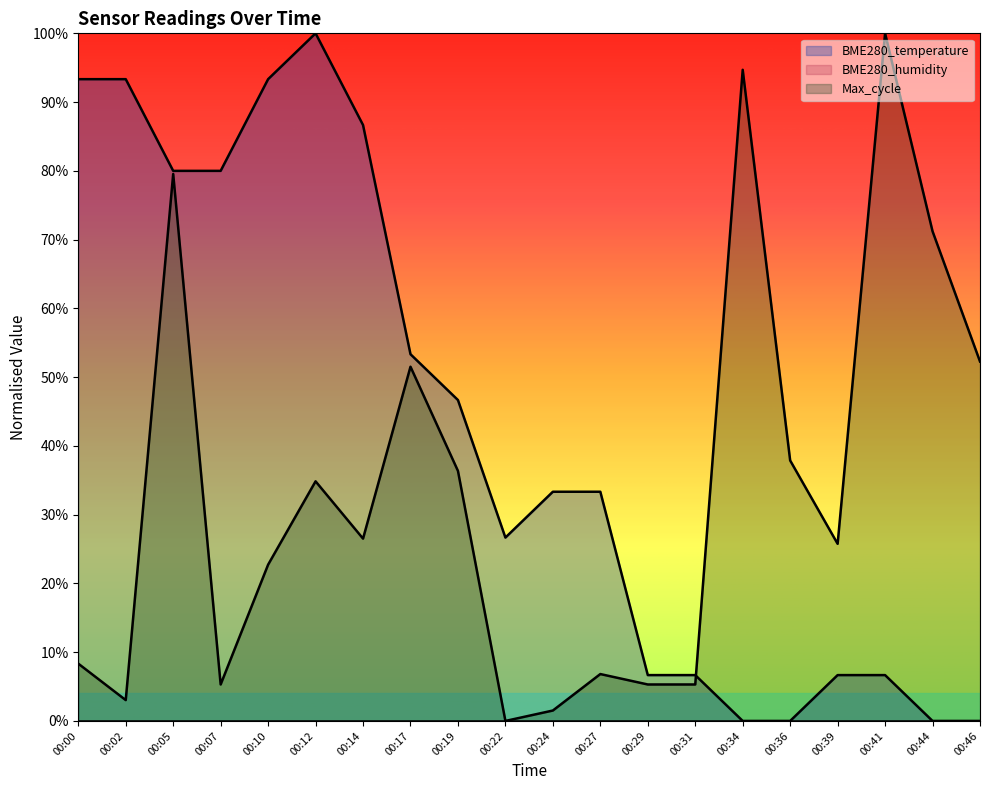

Reading left to right, list all the values displayed in this chart.

BME280_temperature: 93.3	93.3	80.0	80.0	93.3	100.0	86.7	53.3	46.7	26.7	33.3	33.3	6.7	6.7	0.0	0.0	6.7	6.7	0.0	0.0
Max_cycle: 8.3	3.0	79.5	5.3	22.7	34.8	26.5	51.5	36.4	0.0	1.5	6.8	5.3	5.3	94.7	37.9	25.8	100.0	71.2	52.3